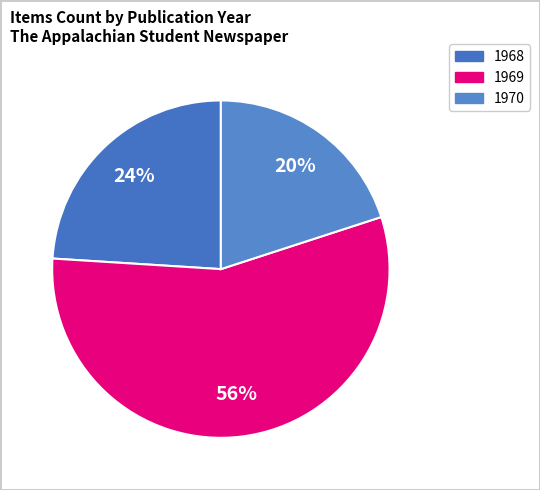

What is the smallest slice in the pie chart?

1970